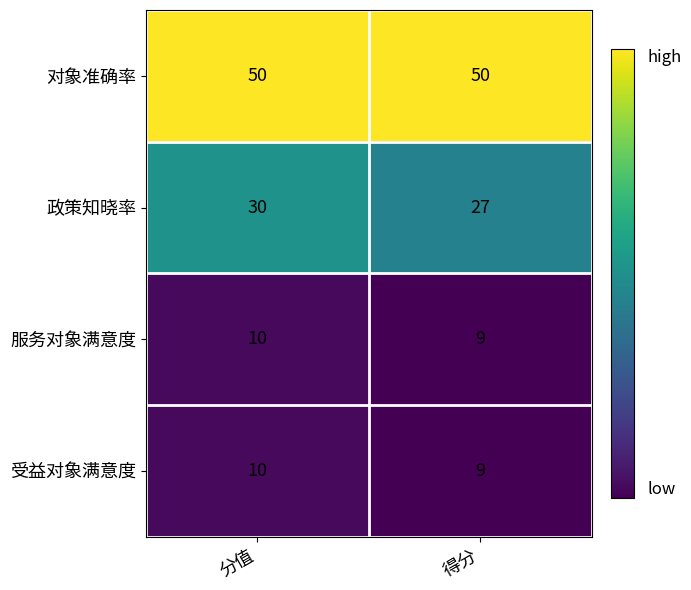

Reading right to left, list all the values displayed in this chart.

对象准确率: 得分=50	分值=50
政策知晓率: 得分=27	分值=30
服务对象满意度: 得分=9	分值=10
受益对象满意度: 得分=9	分值=10